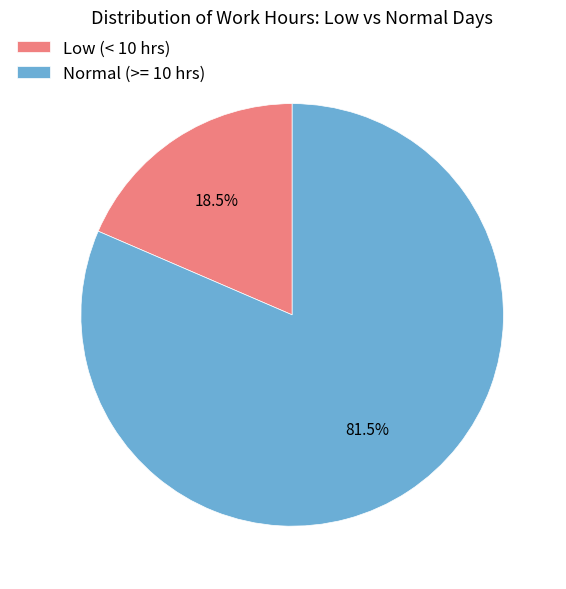

Combined, do Normal (>= 10 hrs) and Low (< 10 hrs) account for over 50%?

Yes